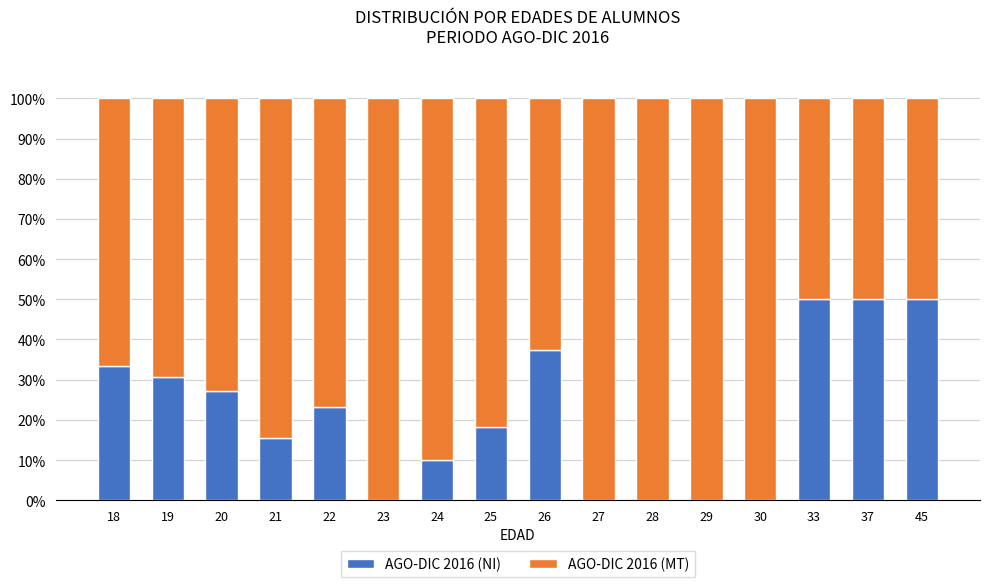

The value of AGO-DIC 2016 (NI) at 22 is 30.1. True or false?

False